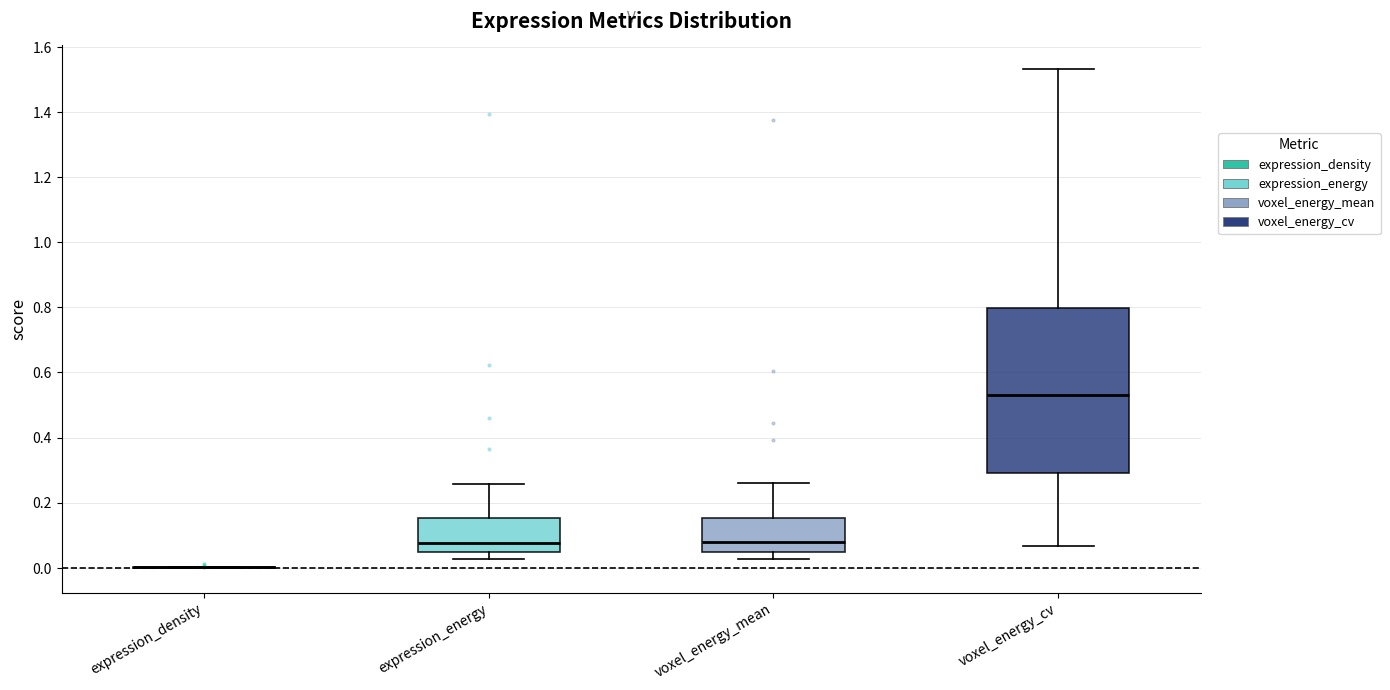

Comparing the boxes themselves (not the whiskers), which one is the tallest?

voxel_energy_cv